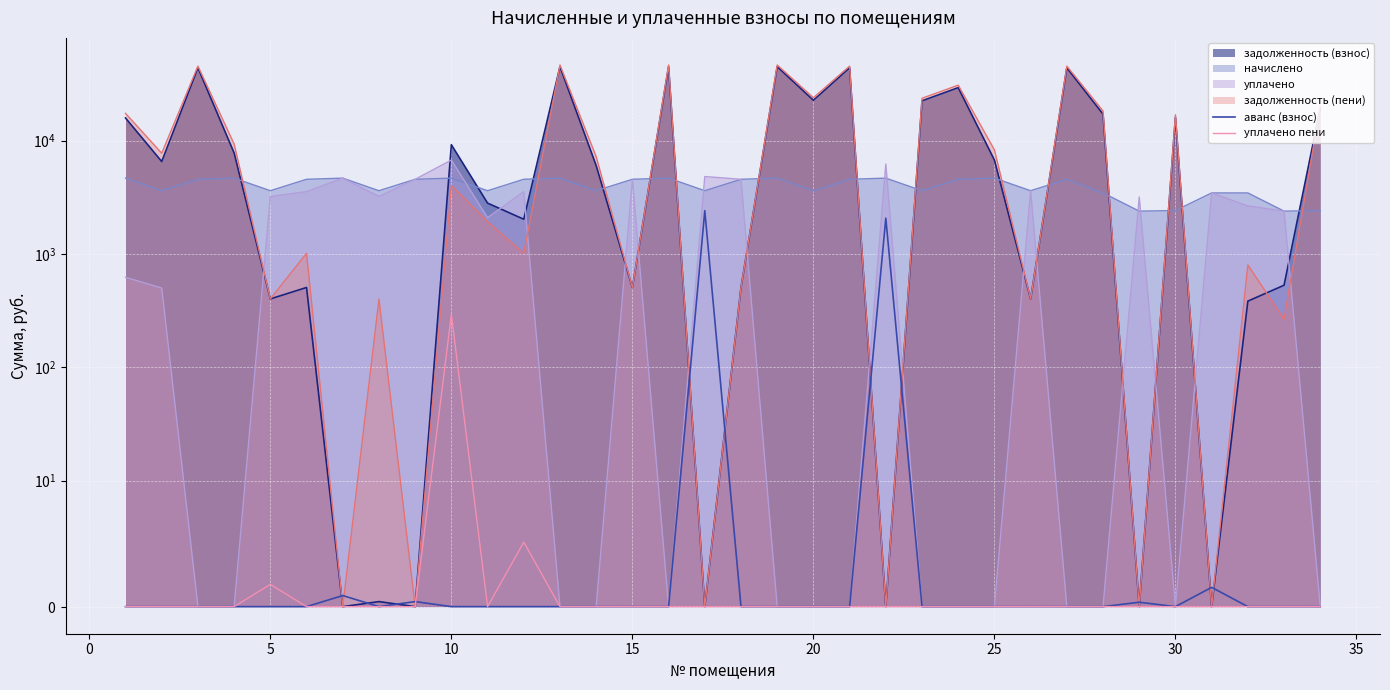

True or false: аванс (взнос) has a value of 3199.6 at 16.

False